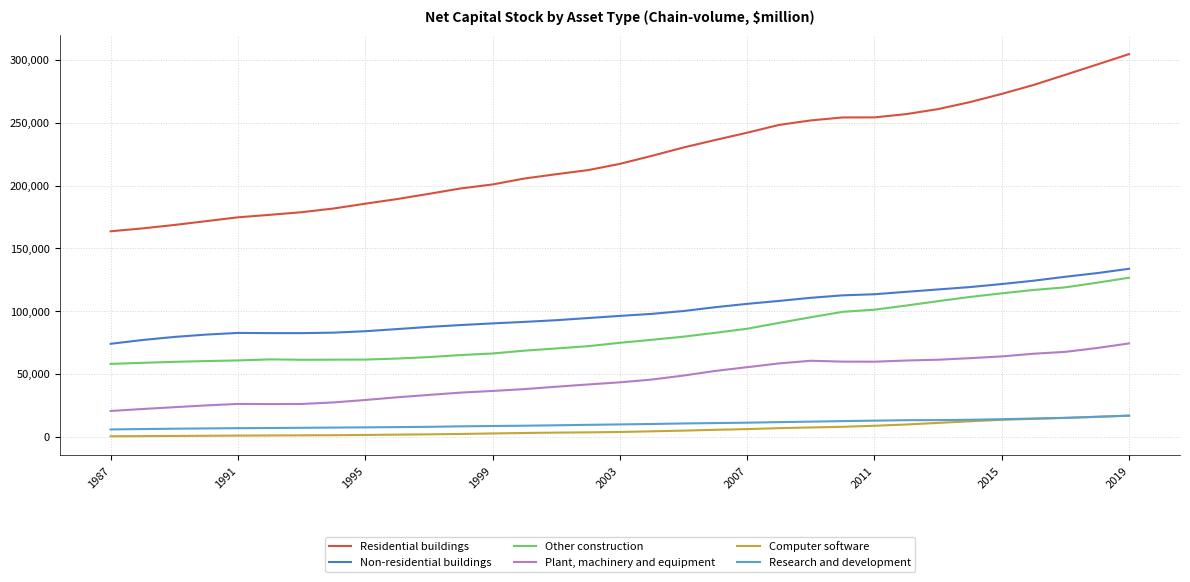

How many categories are shown in the chart?

33